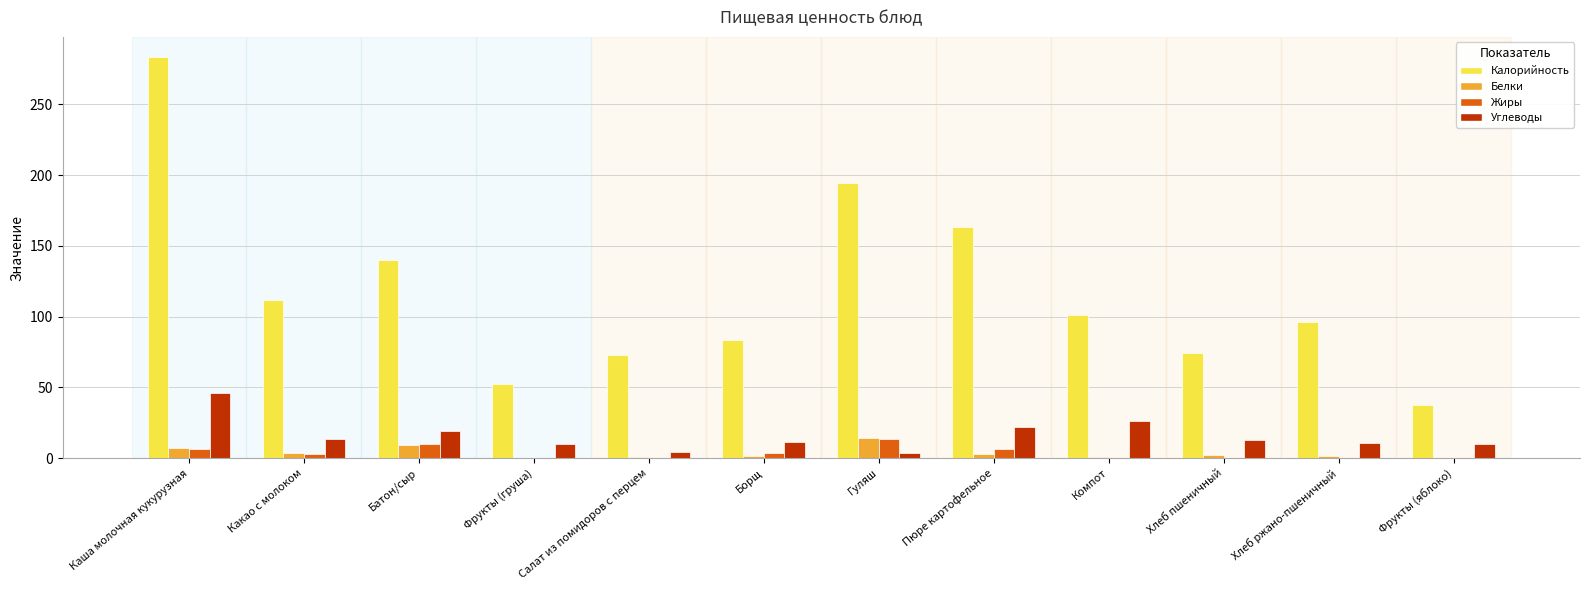

Is the value of Белки at Батон/сыр greater than the value of Жиры at Компот?

Yes